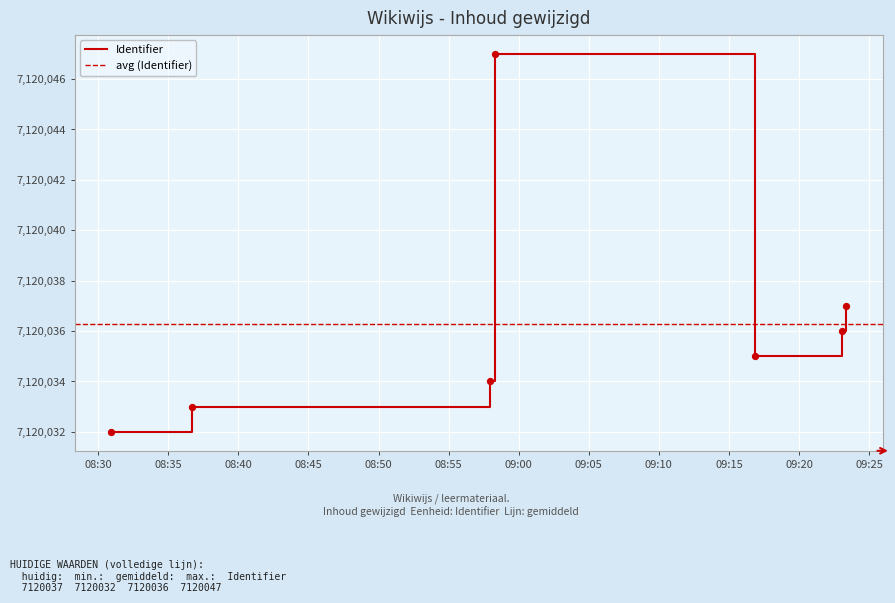

What is the ratio of the value at 2022-03-24 08:58:18 to the value at 2022-03-24 09:23:21?

1.0